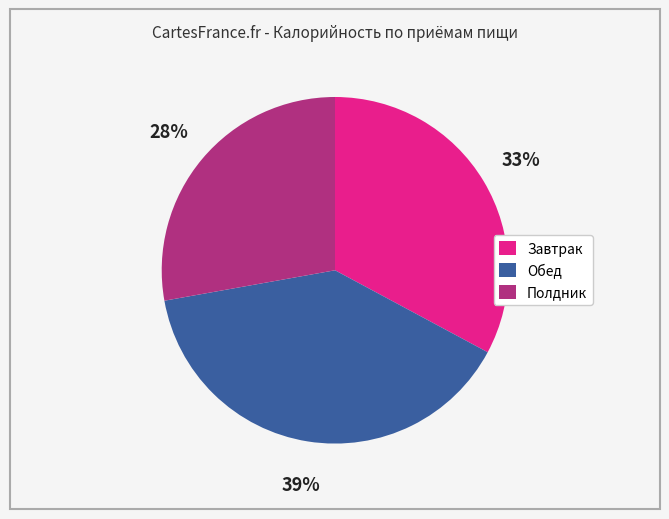

Rank the categories by value from lowest to highest.

Полдник, Завтрак, Обед